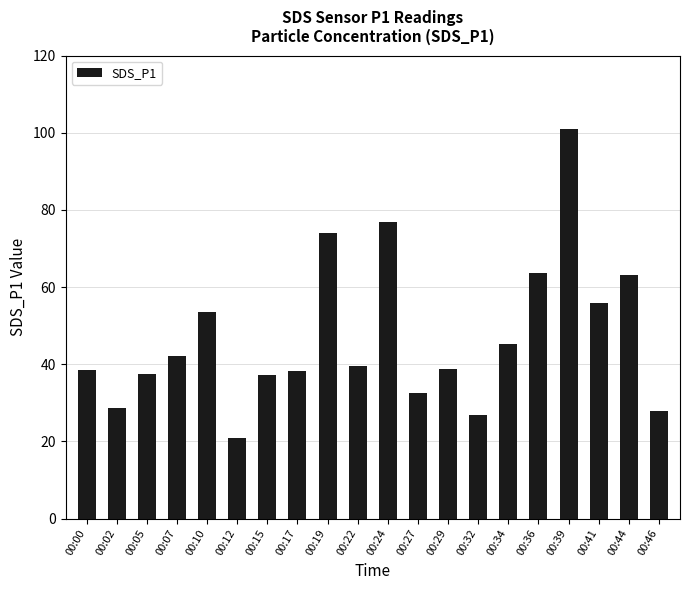

What is the value of the 1st bar from the left?

38.5